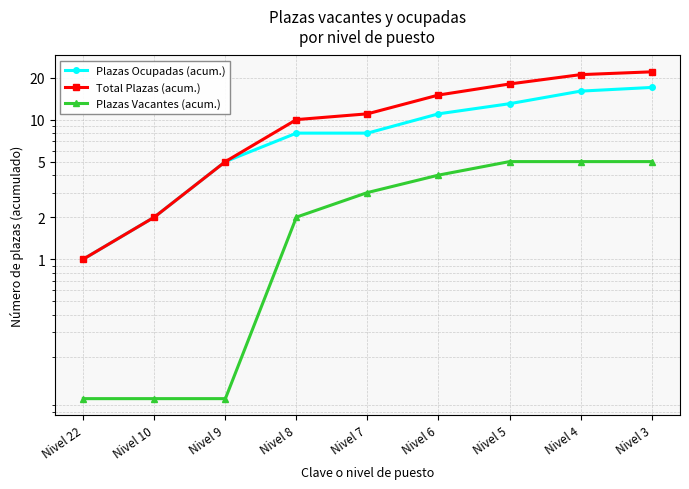

Reading right to left, transcribe all the data shown in this chart.

Plazas Ocupadas (acum.): Nivel 3=17.0	Nivel 4=16.0	Nivel 5=13.0	Nivel 6=11.0	Nivel 7=8.0	Nivel 8=8.0	Nivel 9=5.0	Nivel 10=2.0	Nivel 22=1.0
Total Plazas (acum.): Nivel 3=22.0	Nivel 4=21.0	Nivel 5=18.0	Nivel 6=15.0	Nivel 7=11.0	Nivel 8=10.0	Nivel 9=5.0	Nivel 10=2.0	Nivel 22=1.0
Plazas Vacantes (acum.): Nivel 3=5.0	Nivel 4=5.0	Nivel 5=5.0	Nivel 6=4.0	Nivel 7=3.0	Nivel 8=2.0	Nivel 9=0.1	Nivel 10=0.1	Nivel 22=0.1